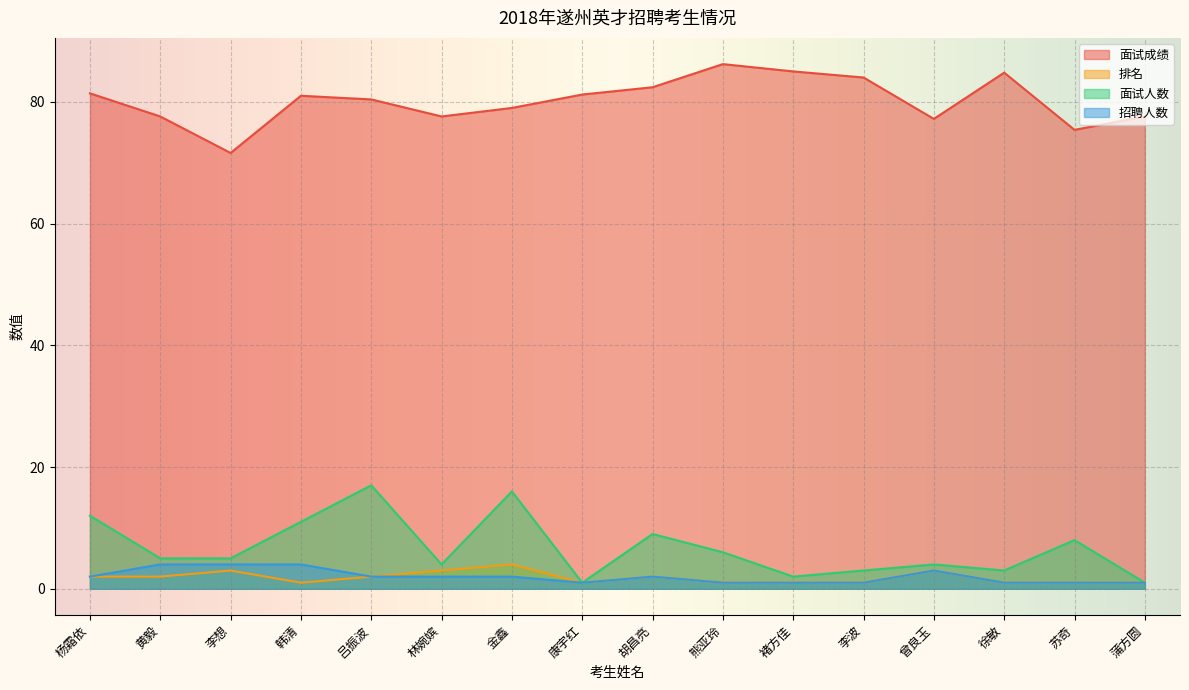

What is the difference between the second highest and second lowest values in the 排名 series?

2.0